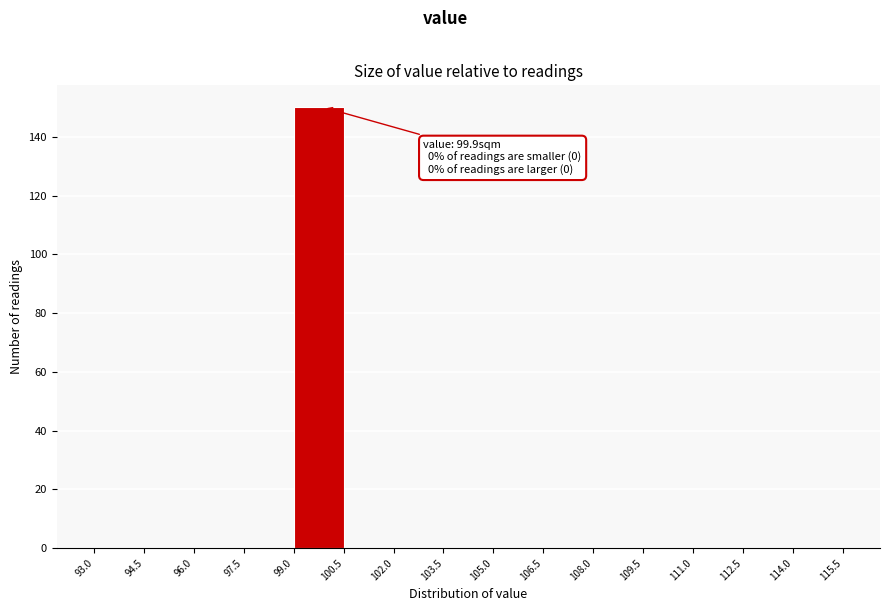

Over which range of the x-axis is the bar tallest?

99.0 to 100.5